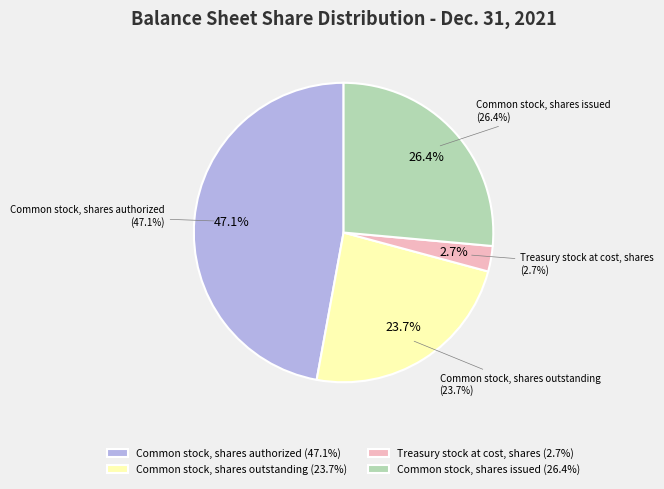

To the nearest percent, what is the difference between the Common stock, shares outstanding and Treasury stock at cost, shares slice percentages?

21%